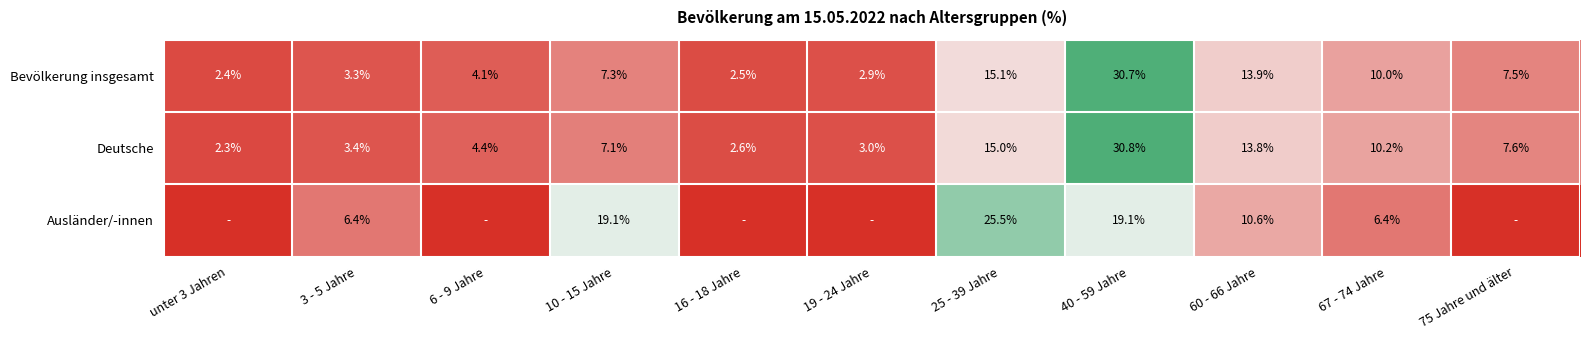

What is the difference between the Deutsche values at 75 Jahre und älter and 10 - 15 Jahre?

0.5